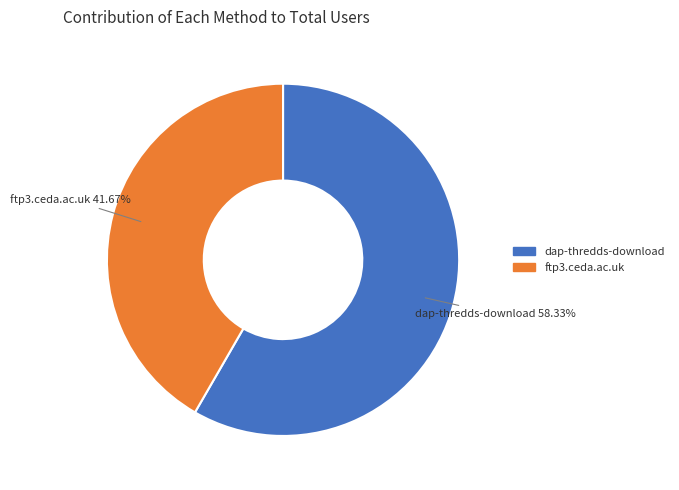

Which slice is the smallest?

ftp3.ceda.ac.uk